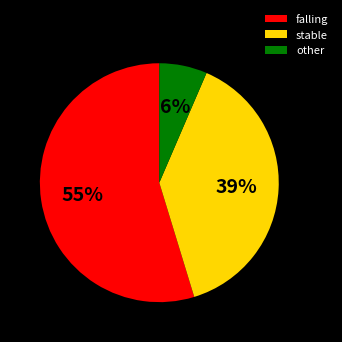

What percentage is the stable slice, to the nearest percent?

39%